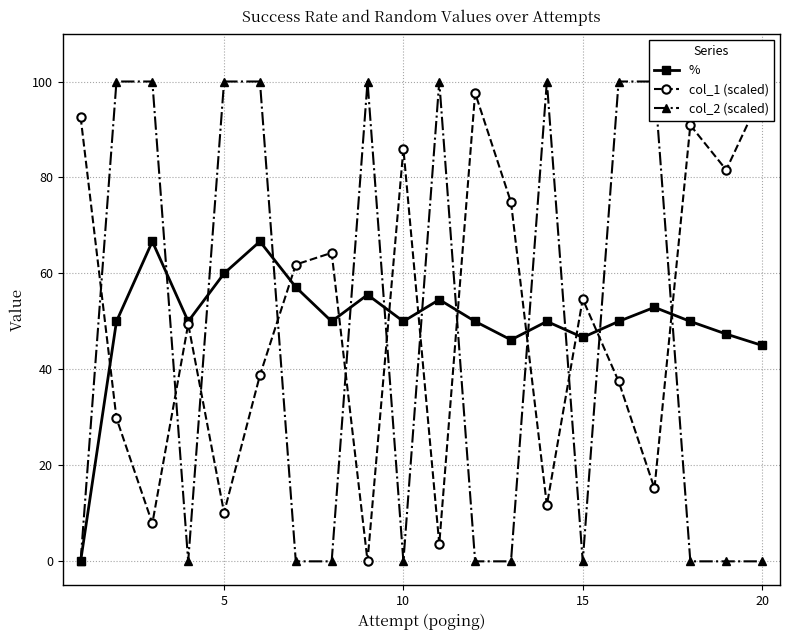

Is this an area chart (filled region under the line)?

No